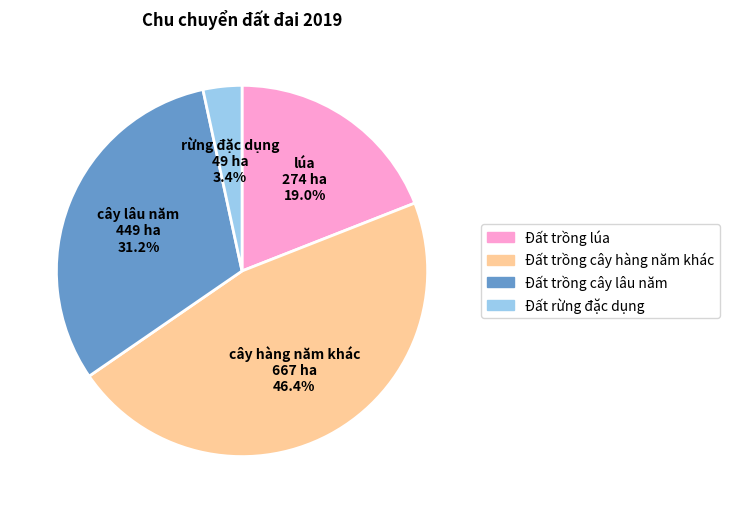

Between Đất trồng lúa and Đất trồng cây hàng năm khác, which is larger?

Đất trồng cây hàng năm khác